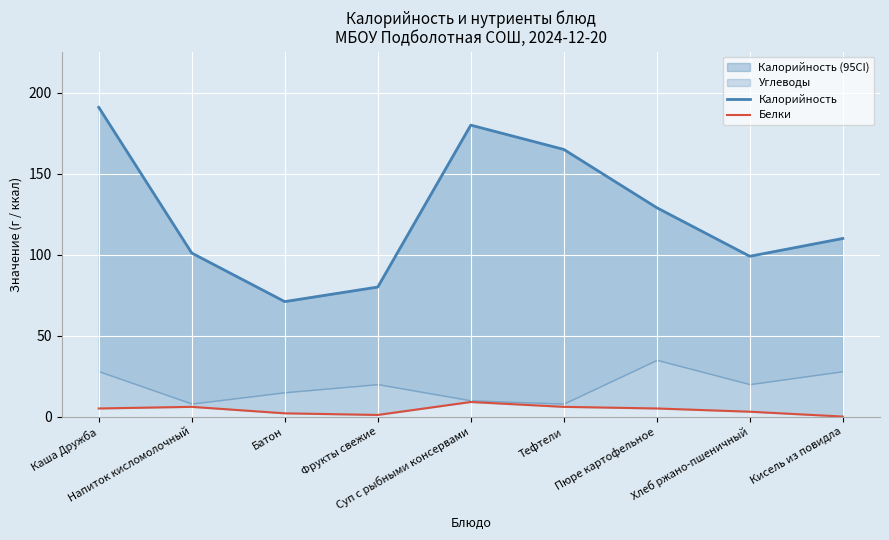

True or false: Белки and Калорийность intersect in this chart.

False